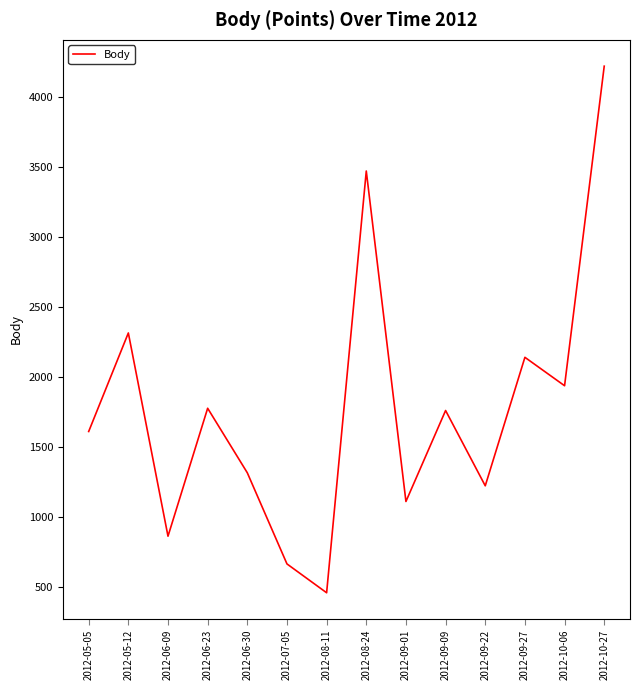

What is the difference between the maximum and minimum values?

3762